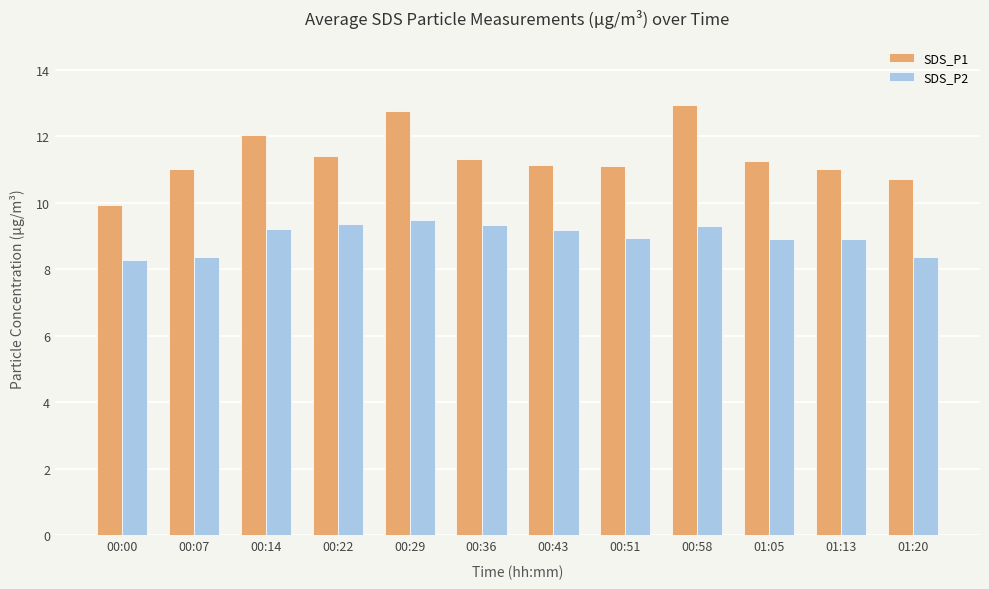

What is the value of the SDS_P2 bar at the 11th from the left?

8.9